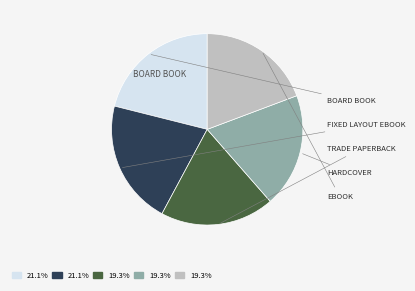

Is there any slice that represents more than half of the pie?

No